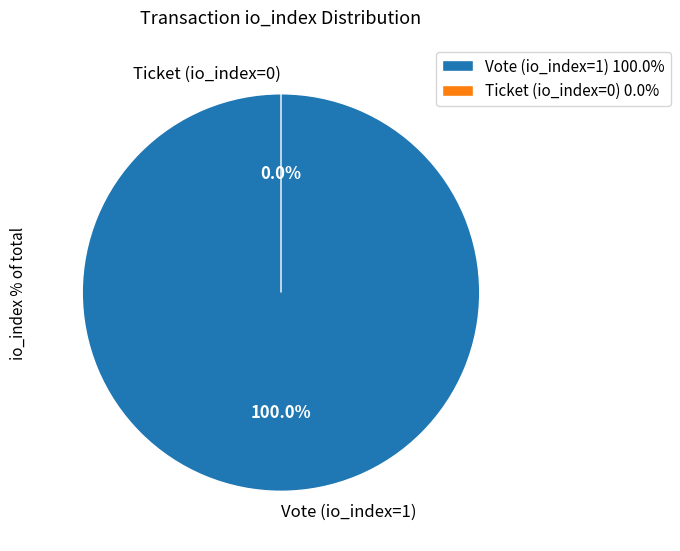

To the nearest percent, what is the difference between the largest and smallest slice percentages?

100%